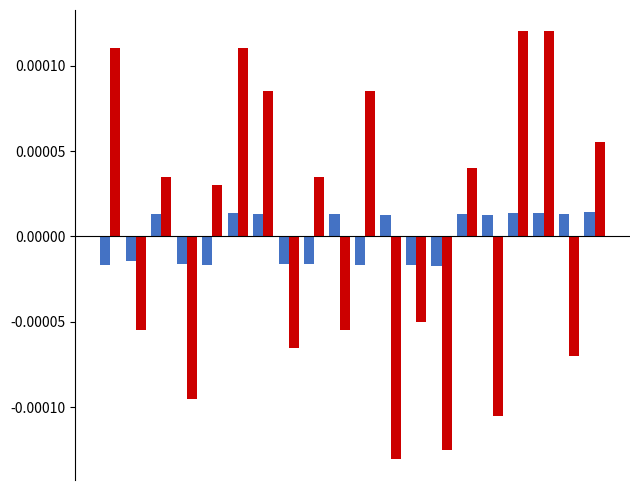

Count the number of categories in the chart.

20